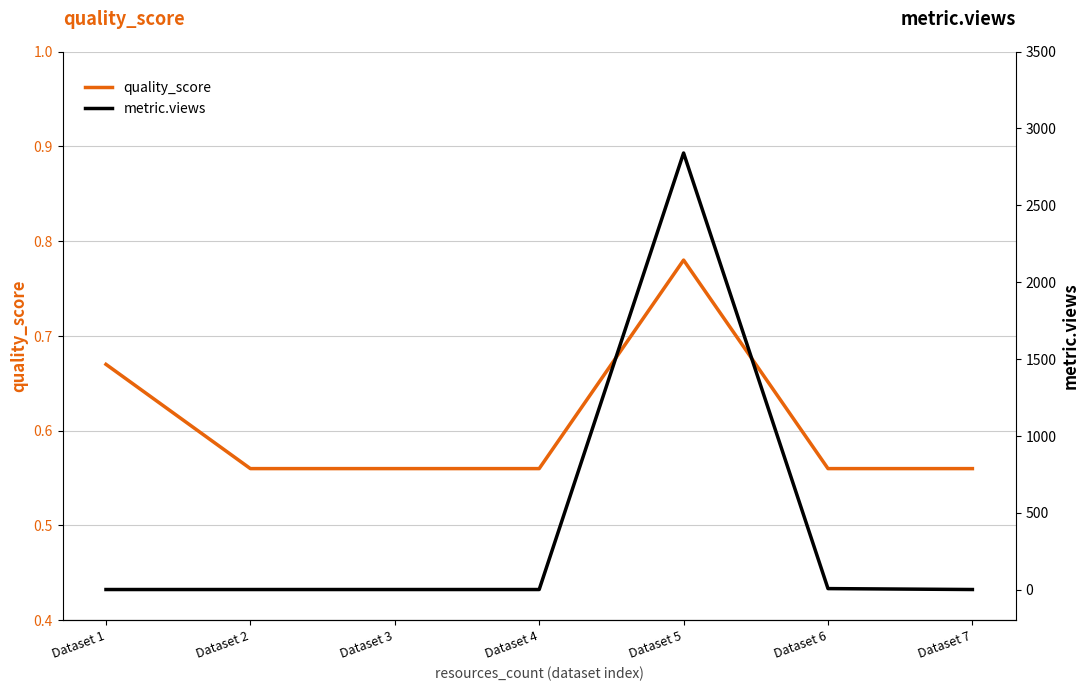

List the series in order of their overall mean, highest first.

metric.views, quality_score